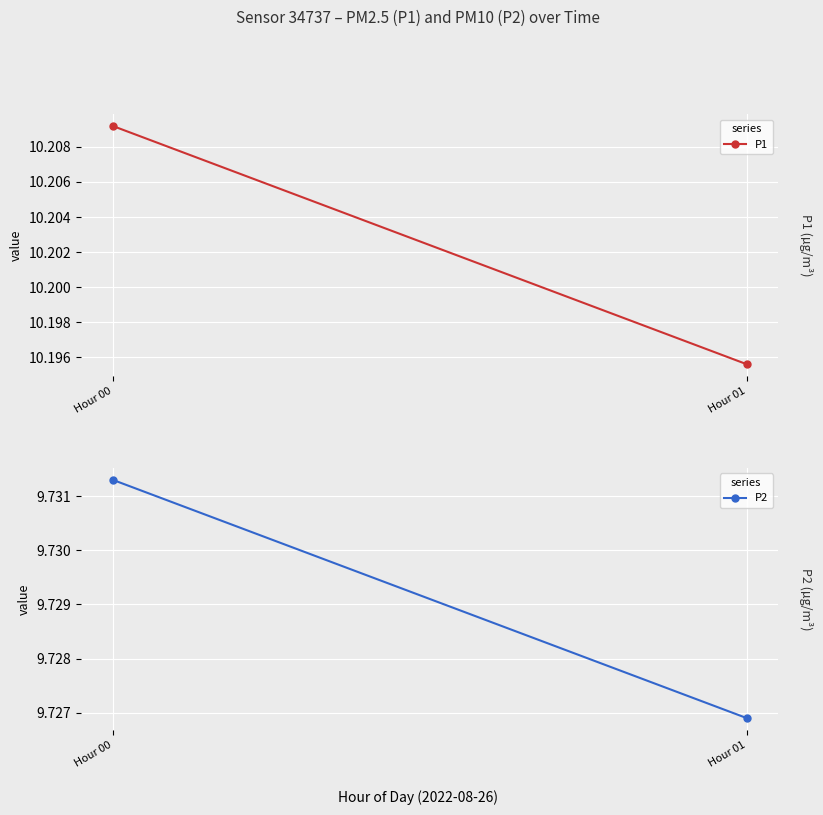

What is the difference between the highest and lowest values at Hour 00?

0.5